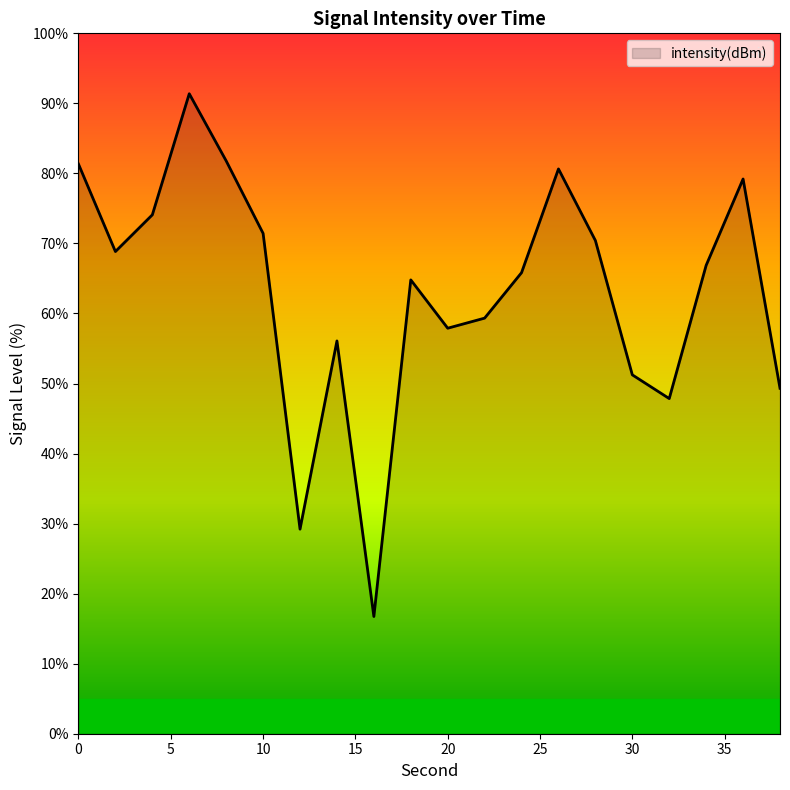

What is the smallest value displayed?

16.7